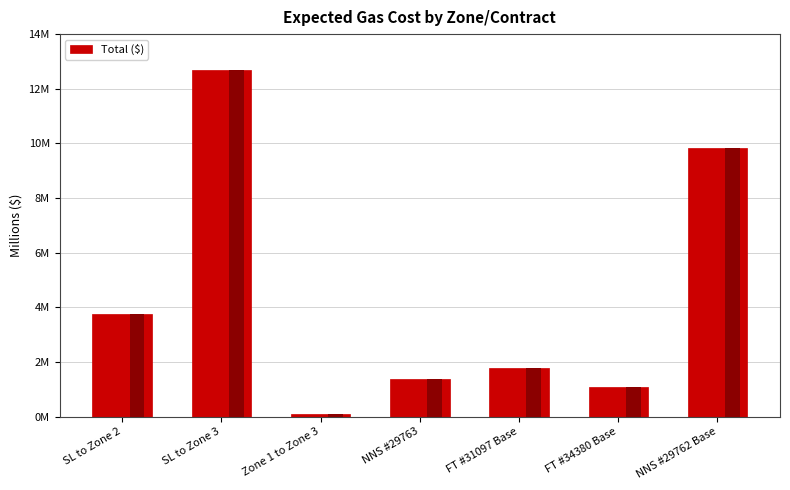

How many bars are there in total?

7